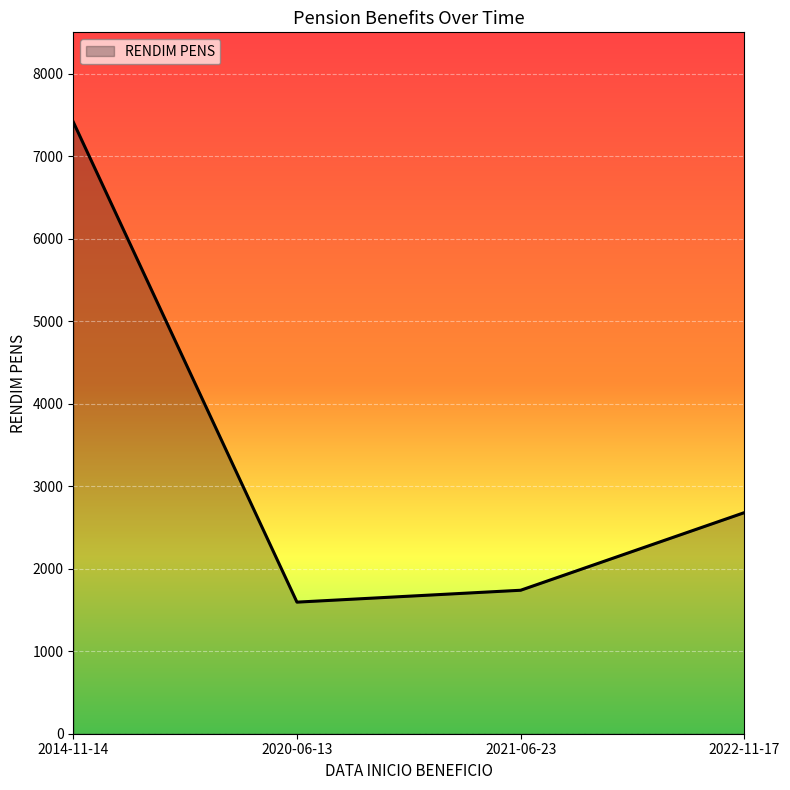

How many values exceed 2679?

2